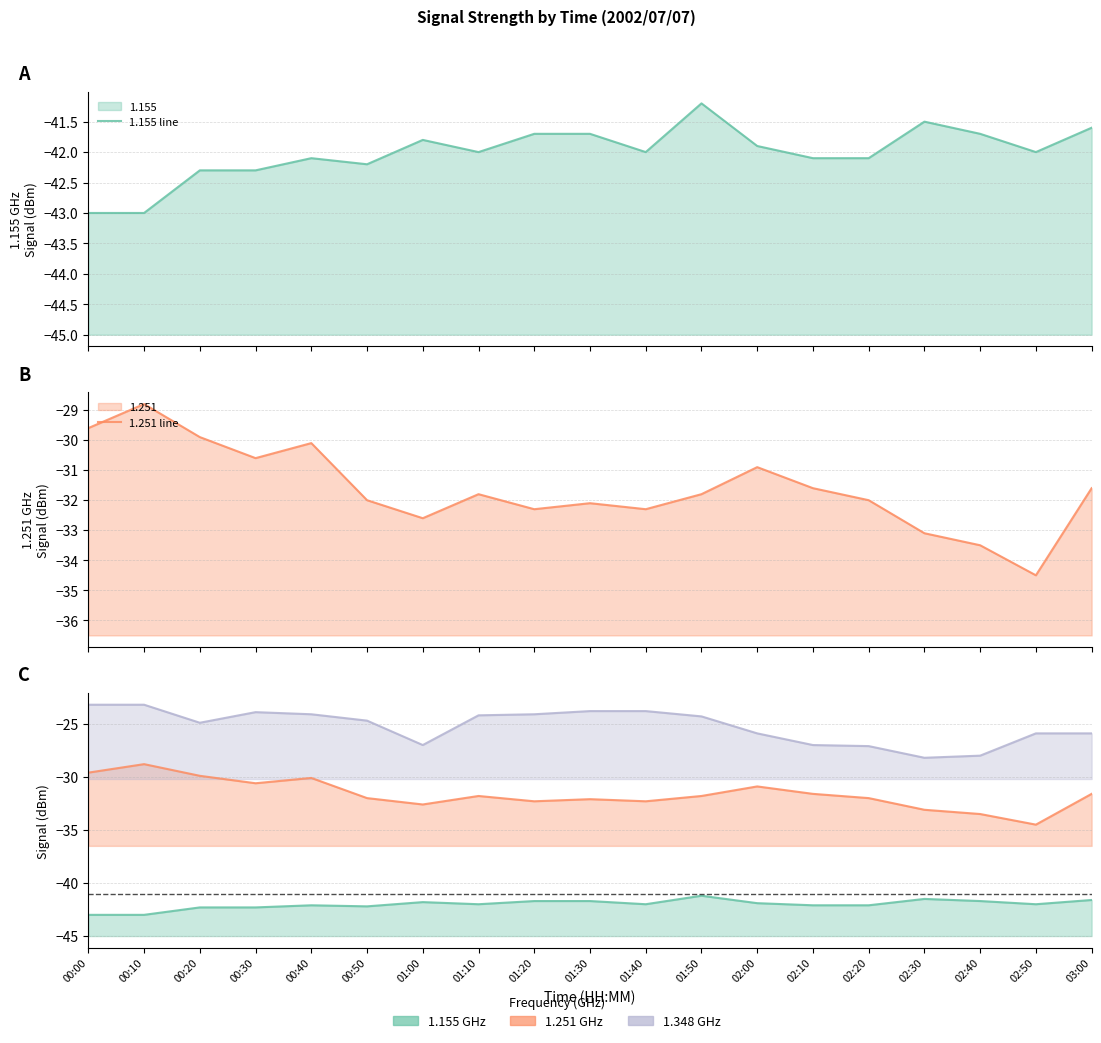

At which category does 1.155 line reach its first local peak?

00:40